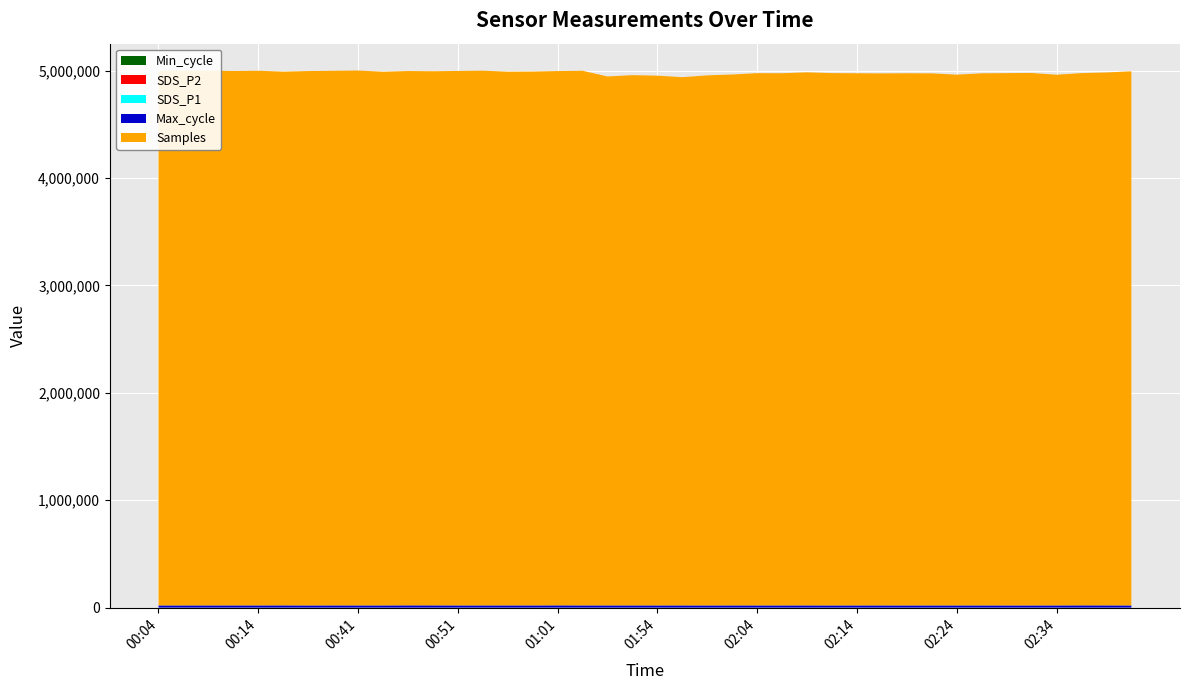

Reading left to right, transcribe all the data shown in this chart.

Min_cycle: 00:04=28.0	00:07=28.0	00:09=28.0	00:12=28.0	00:14=28.0	00:20=28.0	00:36=28.0	00:39=28.0	00:41=28.0	00:44=28.0	00:46=28.0	00:48=28.0	00:51=28.0	00:53=28.0	00:56=28.0	00:58=28.0	01:01=28.0	01:03=28.0	01:41=28.0	01:52=28.0	01:54=28.0	01:57=28.0	01:59=28.0	02:02=28.0	02:04=28.0	02:07=28.0	02:09=28.0	02:11=28.0	02:14=28.0	02:16=28.0	02:19=28.0	02:21=28.0	02:24=28.0	02:26=28.0	02:29=28.0	02:31=28.0	02:34=28.0	02:36=28.0	02:39=28.0	02:41=28.0
SDS_P2: 00:04=0.6	00:07=0.4	00:09=0.3	00:12=0.3	00:14=0.4	00:20=0.4	00:36=0.6	00:39=0.4	00:41=0.4	00:44=0.5	00:46=0.6	00:48=0.6	00:51=0.8	00:53=0.8	00:56=0.7	00:58=0.7	01:01=1.0	01:03=0.9	01:41=1.2	01:52=0.8	01:54=0.8	01:57=0.7	01:59=0.9	02:02=1.1	02:04=1.0	02:07=0.9	02:09=0.8	02:11=0.6	02:14=0.6	02:16=0.6	02:19=0.7	02:21=0.6	02:24=0.6	02:26=0.7	02:29=1.0	02:31=0.4	02:34=0.6	02:36=0.5	02:39=0.3	02:41=0.4
SDS_P1: 00:04=1.9	00:07=0.9	00:09=1.1	00:12=1.0	00:14=1.0	00:20=0.4	00:36=1.5	00:39=0.9	00:41=1.3	00:44=0.8	00:46=1.4	00:48=3.0	00:51=3.2	00:53=2.4	00:56=1.7	00:58=1.4	01:01=3.7	01:03=3.0	01:41=2.9	01:52=2.8	01:54=5.9	01:57=2.0	01:59=2.9	02:02=5.8	02:04=4.0	02:07=3.3	02:09=4.7	02:11=1.9	02:14=3.0	02:16=3.9	02:19=2.2	02:21=2.5	02:24=2.7	02:26=2.5	02:29=3.5	02:31=2.6	02:34=1.4	02:36=1.1	02:39=1.3	02:41=0.9
Max_cycle: 00:04=20454.0	00:07=20470.0	00:09=20481.0	00:12=20562.0	00:14=20531.0	00:20=20878.0	00:36=20243.0	00:39=20557.0	00:41=20451.0	00:44=20470.0	00:46=21095.0	00:48=20871.0	00:51=20458.0	00:53=20476.0	00:56=20521.0	00:58=20480.0	01:01=20998.0	01:03=20539.0	01:41=20461.0	01:52=20482.0	01:54=20480.0	01:57=20467.0	01:59=20284.0	02:02=20474.0	02:04=20457.0	02:07=20464.0	02:09=20550.0	02:11=20234.0	02:14=20496.0	02:16=20465.0	02:19=20263.0	02:21=20459.0	02:24=20449.0	02:26=20471.0	02:29=20240.0	02:31=20243.0	02:34=20460.0	02:36=20967.0	02:39=20836.0	02:41=20232.0
Samples: 00:04=4976176.0	00:07=4979114.0	00:09=4979673.0	00:12=4975603.0	00:14=4978077.0	00:20=4969254.0	00:36=4975587.0	00:39=4977673.0	00:41=4980298.0	00:44=4968863.0	00:46=4974866.0	00:48=4973166.0	00:51=4976232.0	00:53=4978709.0	00:56=4969255.0	00:58=4970512.0	01:01=4974657.0	01:03=4977944.0	01:41=4924893.0	01:52=4937144.0	01:54=4932459.0	01:57=4918257.0	01:59=4935382.0	02:02=4942962.0	02:04=4955817.0	02:07=4955008.0	02:09=4963192.0	02:11=4956410.0	02:14=4954762.0	02:16=4953620.0	02:19=4955039.0	02:21=4953706.0	02:24=4941738.0	02:26=4954229.0	02:29=4956261.0	02:31=4957724.0	02:34=4940994.0	02:36=4955610.0	02:39=4961854.0	02:41=4973199.0